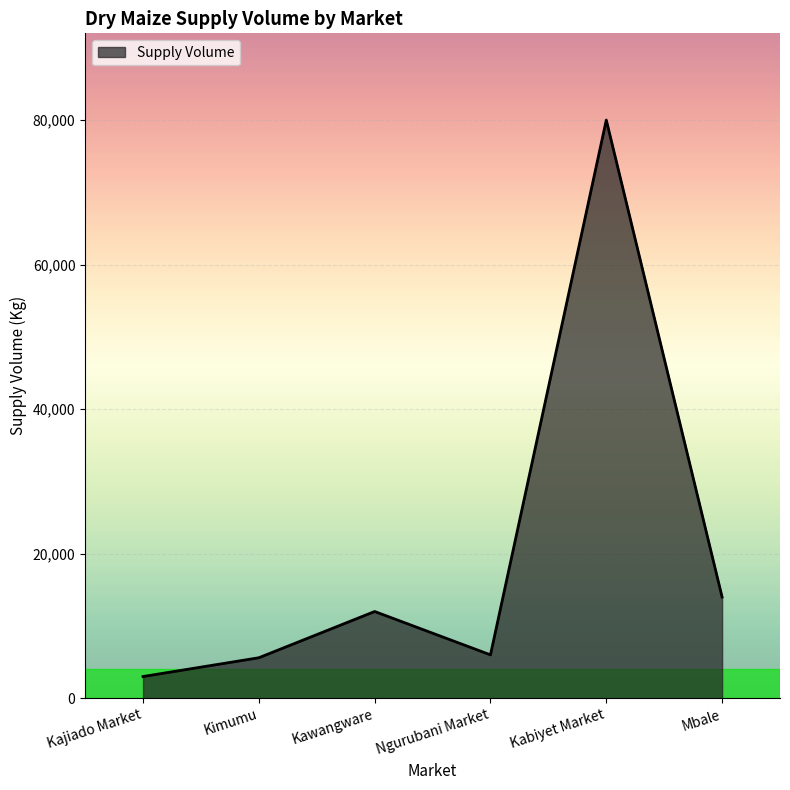

How many distinct data groups are displayed?

1